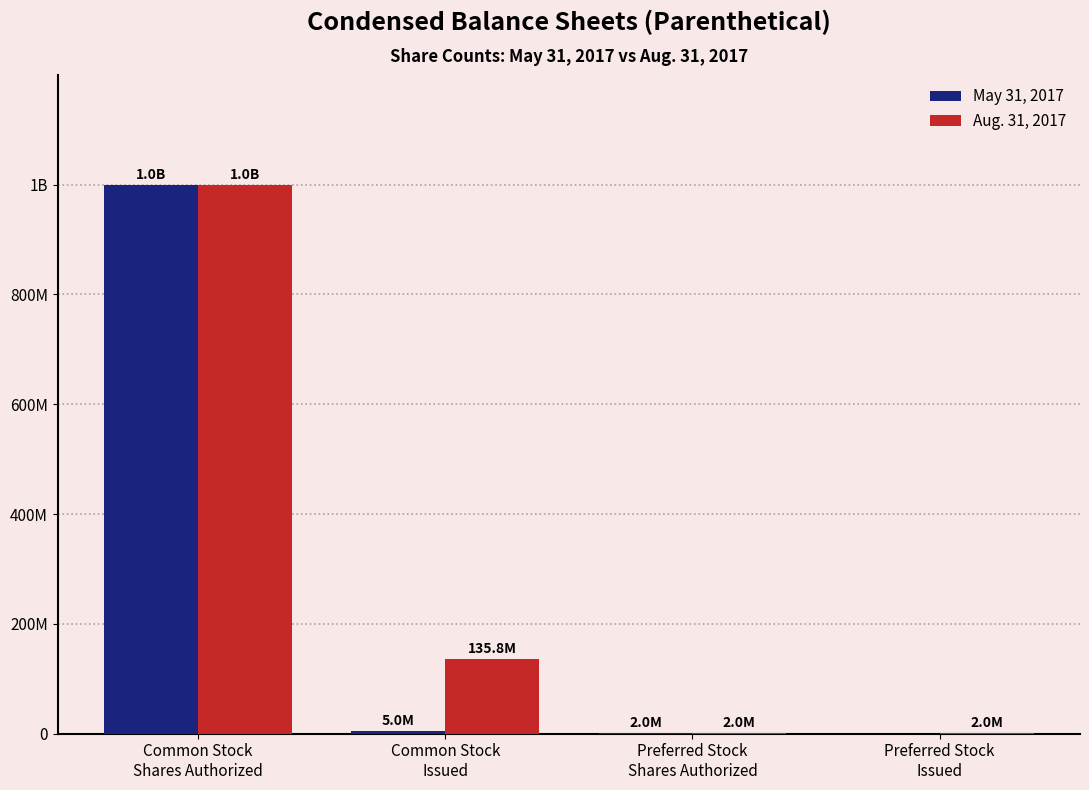

What are all the series names shown in the legend?

May 31, 2017, Aug. 31, 2017